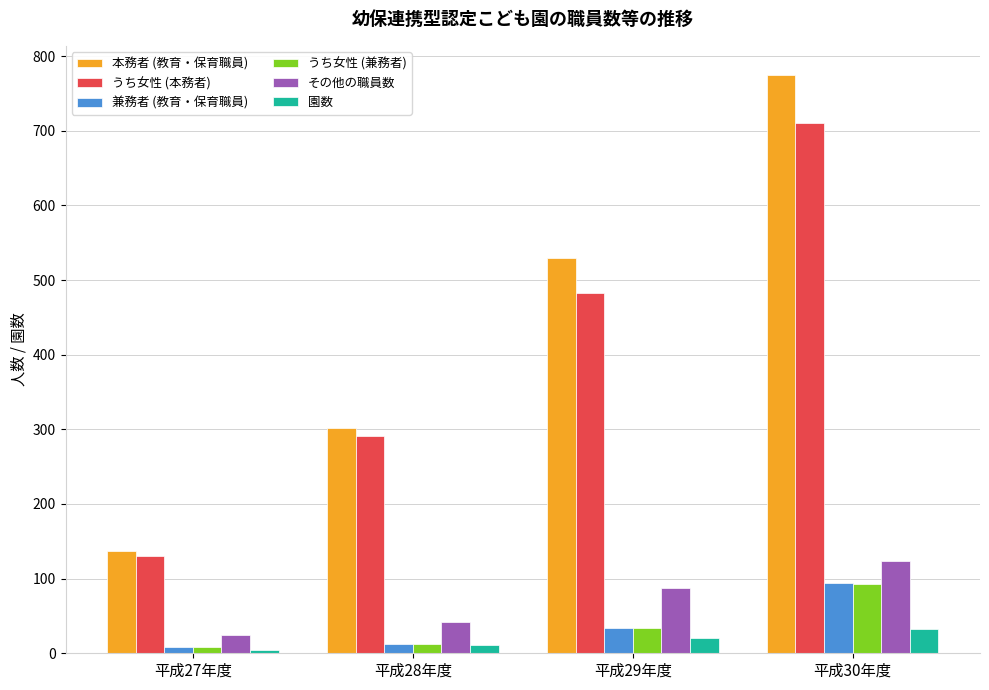

Reading left to right, list all the values displayed in this chart.

本務者 (教育・保育職員): 137	302	529	775
うち女性 (本務者): 130	291	482	711
兼務者 (教育・保育職員): 8	12	34	94
うち女性 (兼務者): 8	12	34	93
その他の職員数: 24	42	87	123
園数: 5	11	21	33